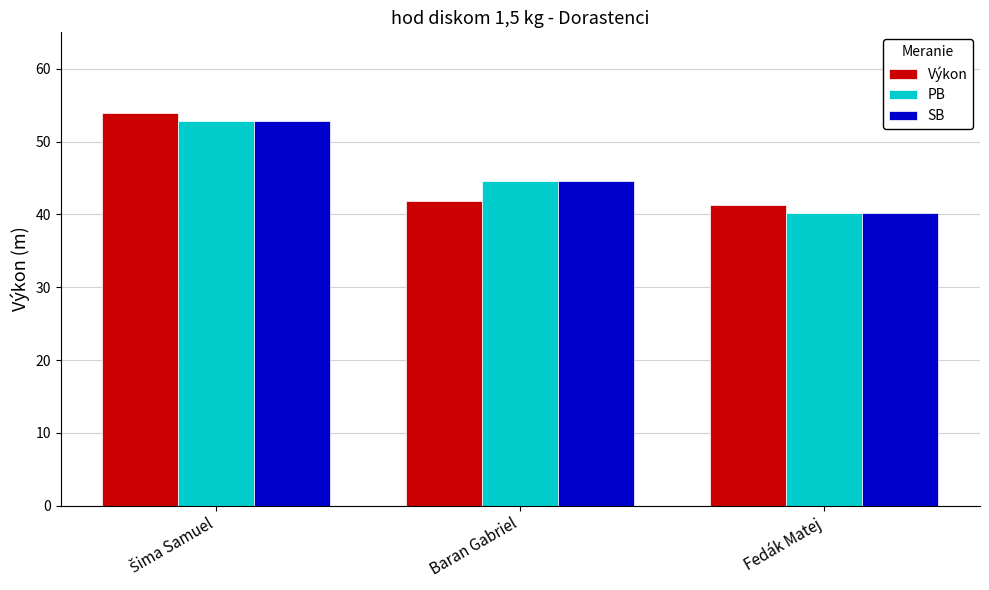

What is the average value of the Výkon series?

45.7